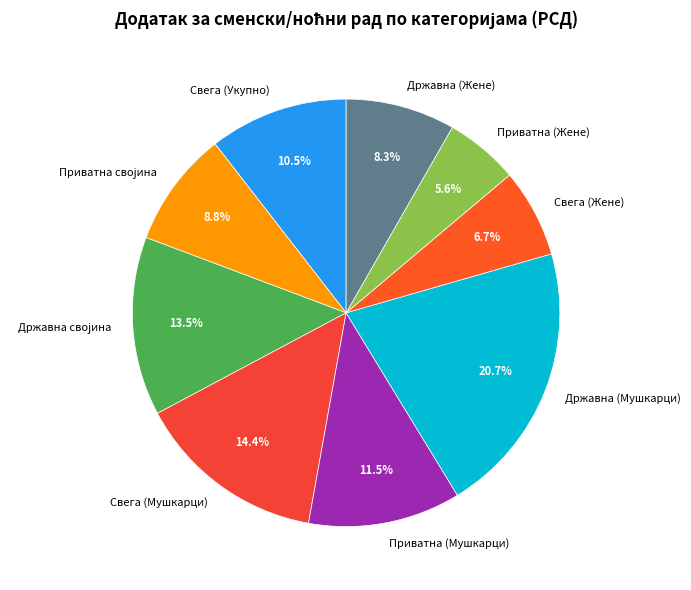

How many segments does this pie chart have?

9